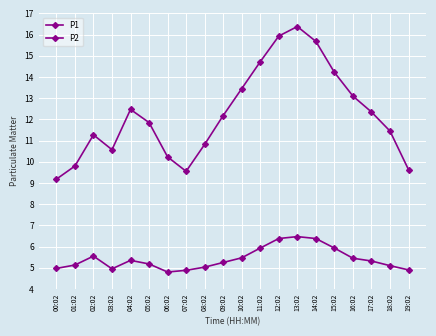

Reading left to right, transcribe all the data shown in this chart.

P1: 00:02=9.2	01:02=9.8	02:02=11.3	03:02=10.6	04:02=12.5	05:02=11.8	06:02=10.2	07:02=9.6	08:02=10.8	09:02=12.2	10:02=13.4	11:02=14.7	12:02=15.9	13:02=16.4	14:02=15.7	15:02=14.2	16:02=13.1	17:02=12.3	18:02=11.4	19:02=9.6
P2: 00:02=5.0	01:02=5.1	02:02=5.5	03:02=5.0	04:02=5.3	05:02=5.2	06:02=4.8	07:02=4.9	08:02=5.0	09:02=5.2	10:02=5.5	11:02=5.9	12:02=6.4	13:02=6.5	14:02=6.4	15:02=5.9	16:02=5.5	17:02=5.3	18:02=5.1	19:02=4.9